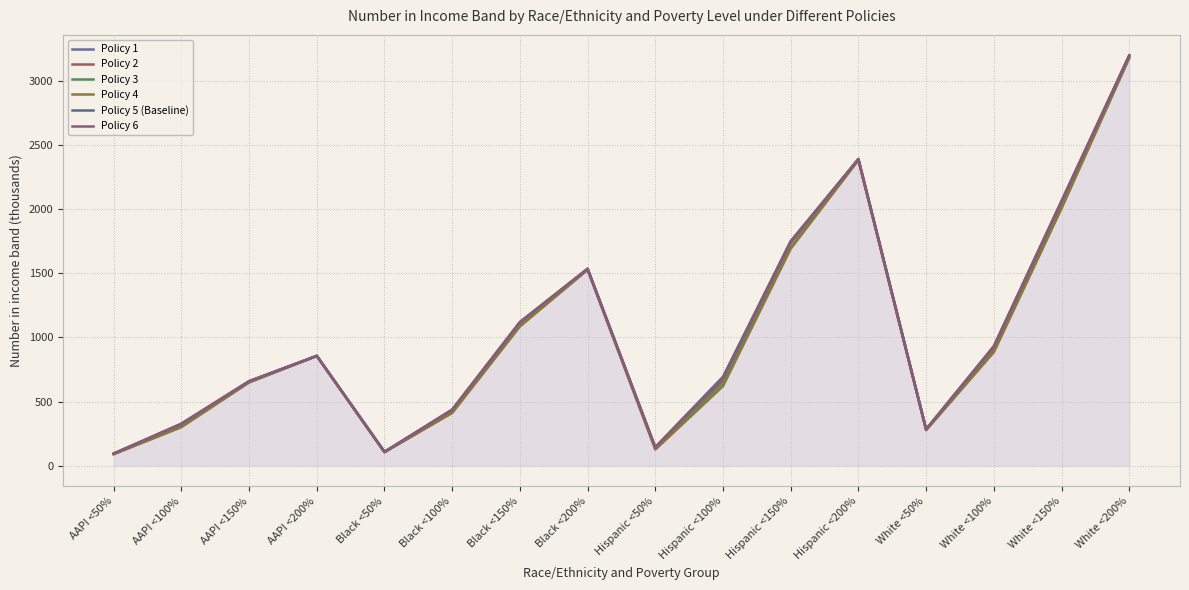

Which series has the largest range (max minus min)?

Policy 6